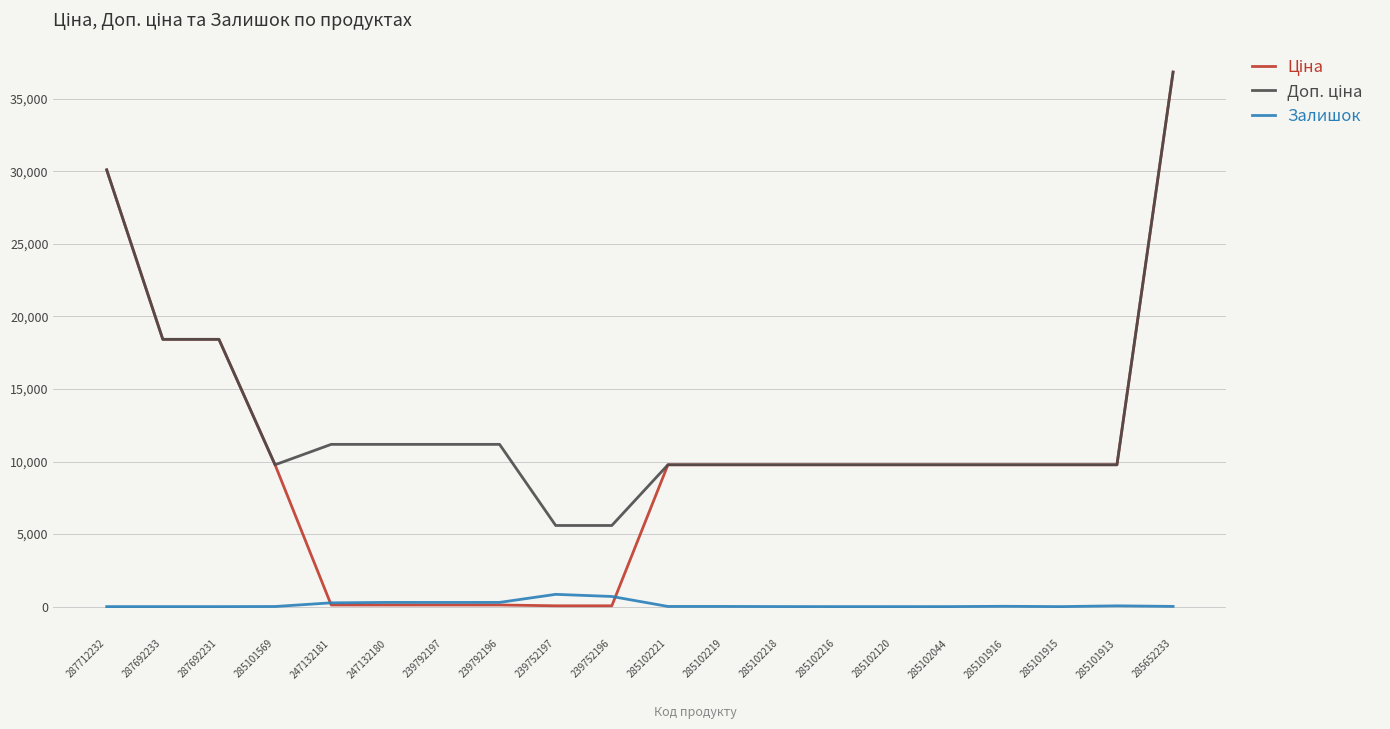

What is the maximum value shown in the chart?

36841.8